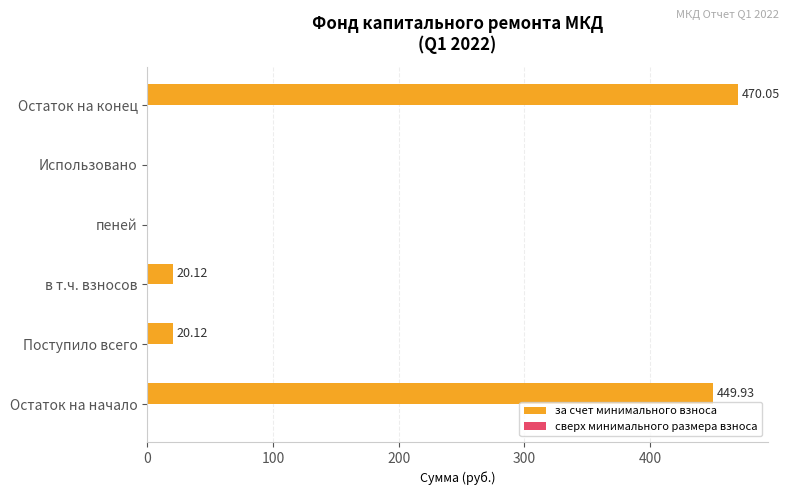

What is the change in value from Остаток на начало to Поступило всего?

-429.8